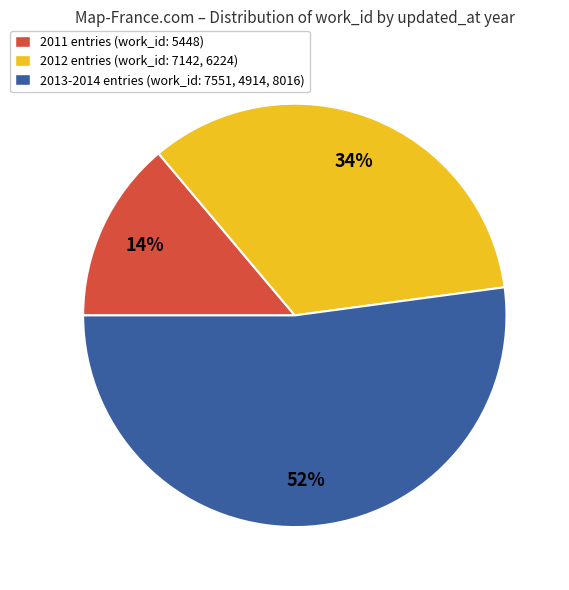

What percentage is the 2012 entries (work_id: 7142, 6224) slice, to the nearest percent?

34%